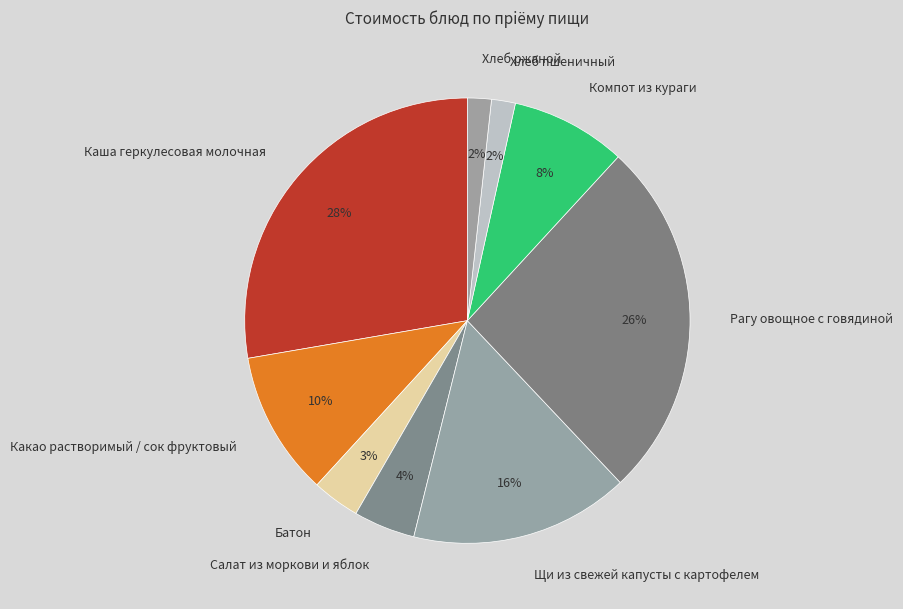

Is there a majority slice in this chart?

No